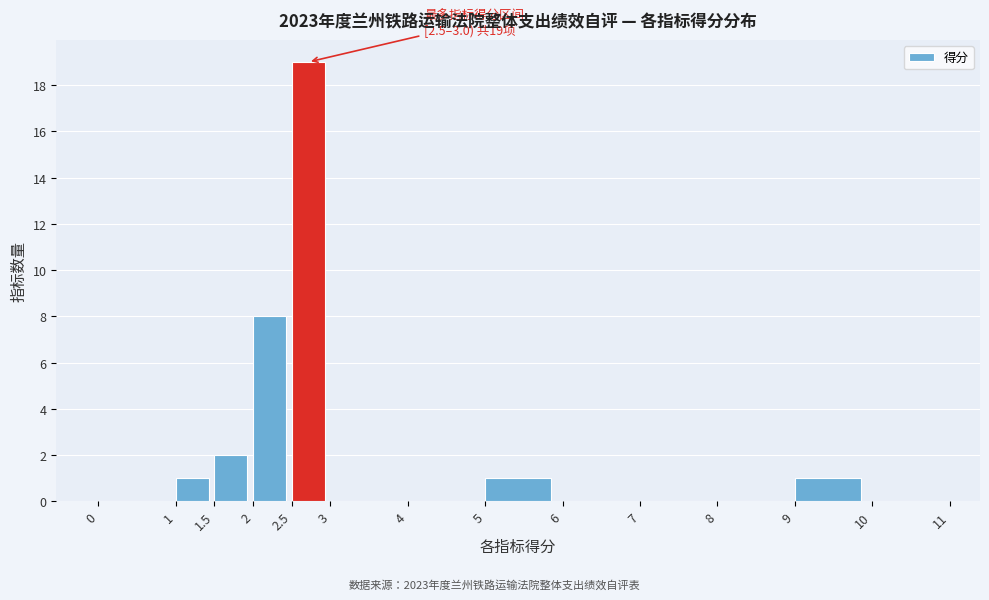

Over which range of the x-axis is the bar tallest?

2.5 to 3